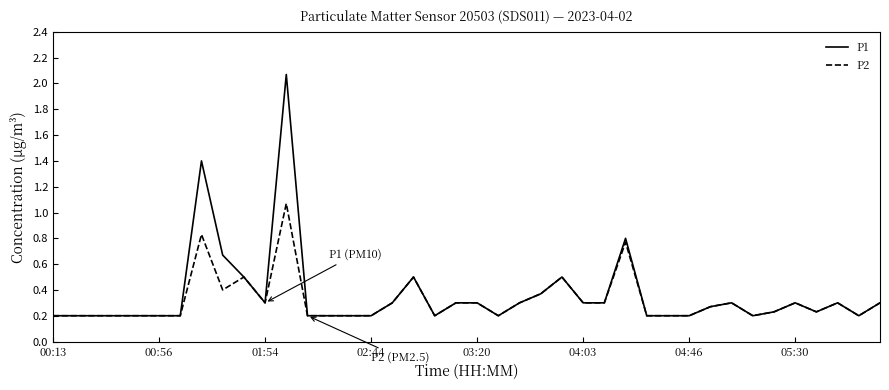

What is the difference between the maximum and minimum values in the P2 series?

0.9